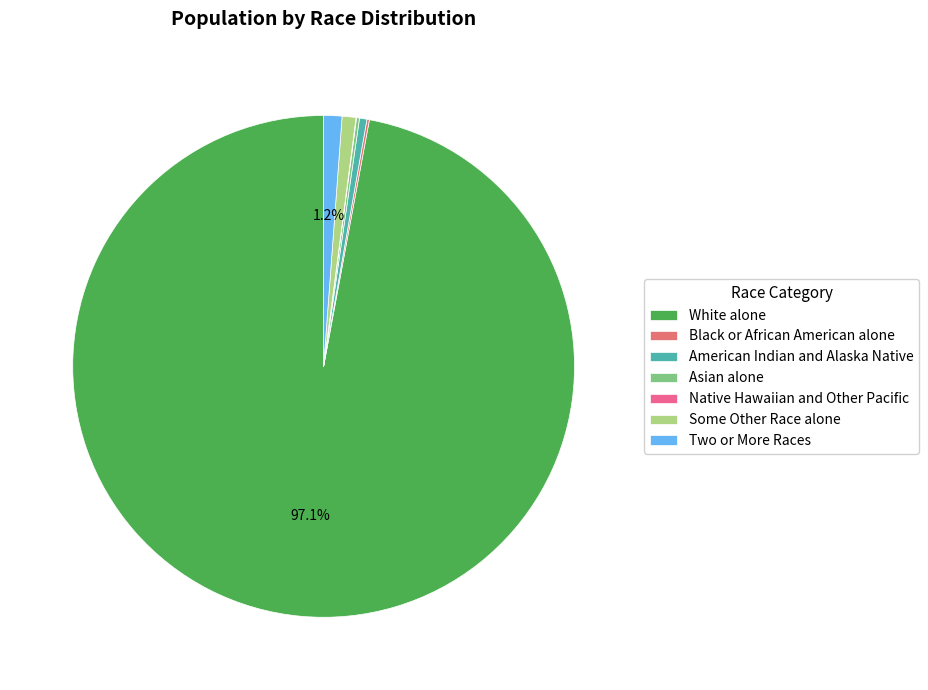

Rank the categories by value from highest to lowest.

White alone, Two or More Races, Some Other Race alone, American Indian and Alaska Native, Asian alone, Black or African American alone, Native Hawaiian and Other Pacific